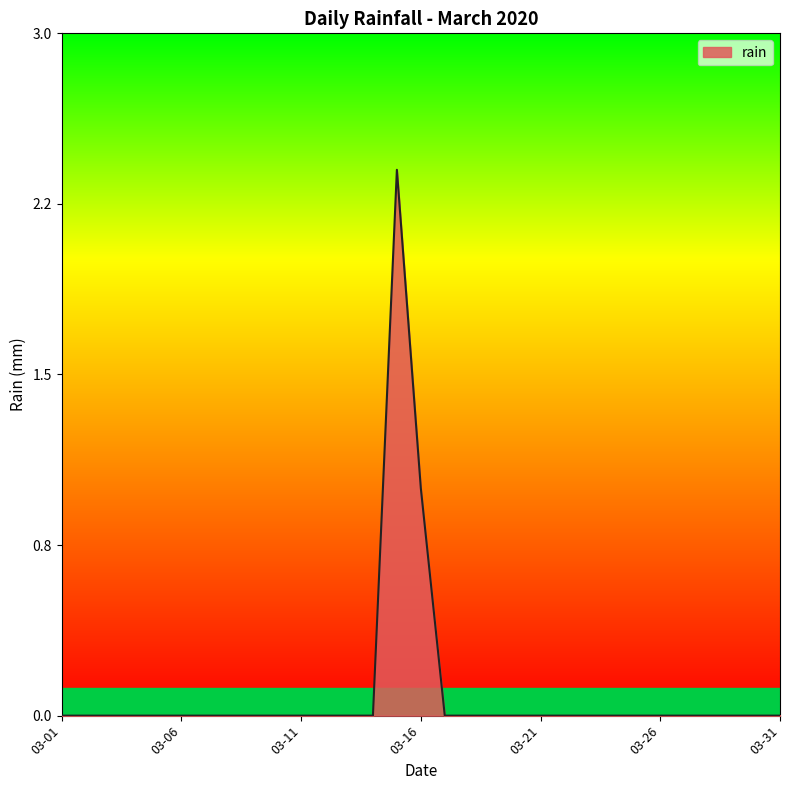

What is the maximum value shown in the chart?

2.4